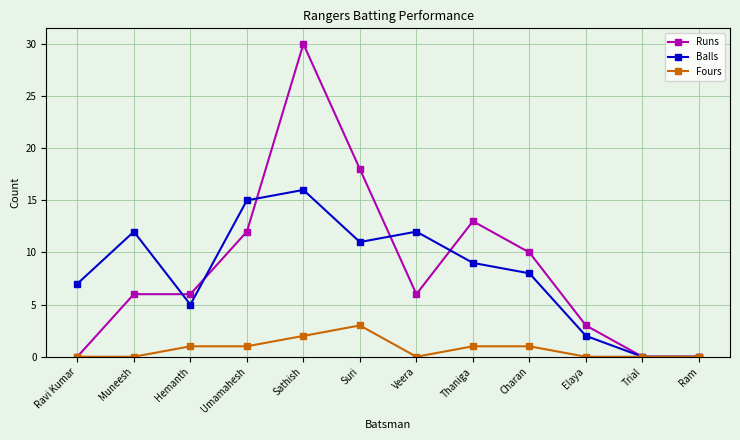

Where do Runs and Balls first cross each other?

Muneesh and Hemanth